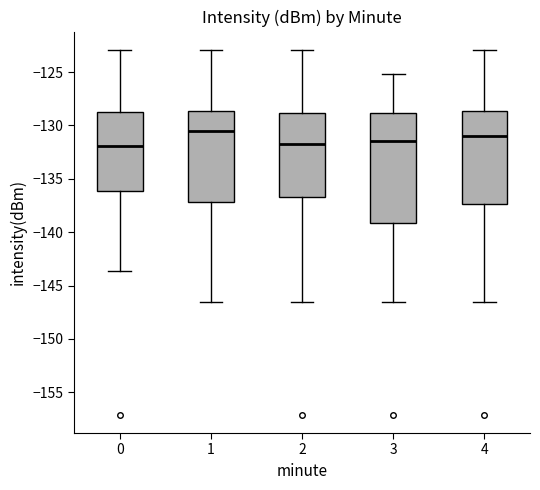

Where does the lower whisker of the box at x = 4 end on the y-axis? The values are not printed on the chart, so give them approximately, as read against the axis.

-146.5